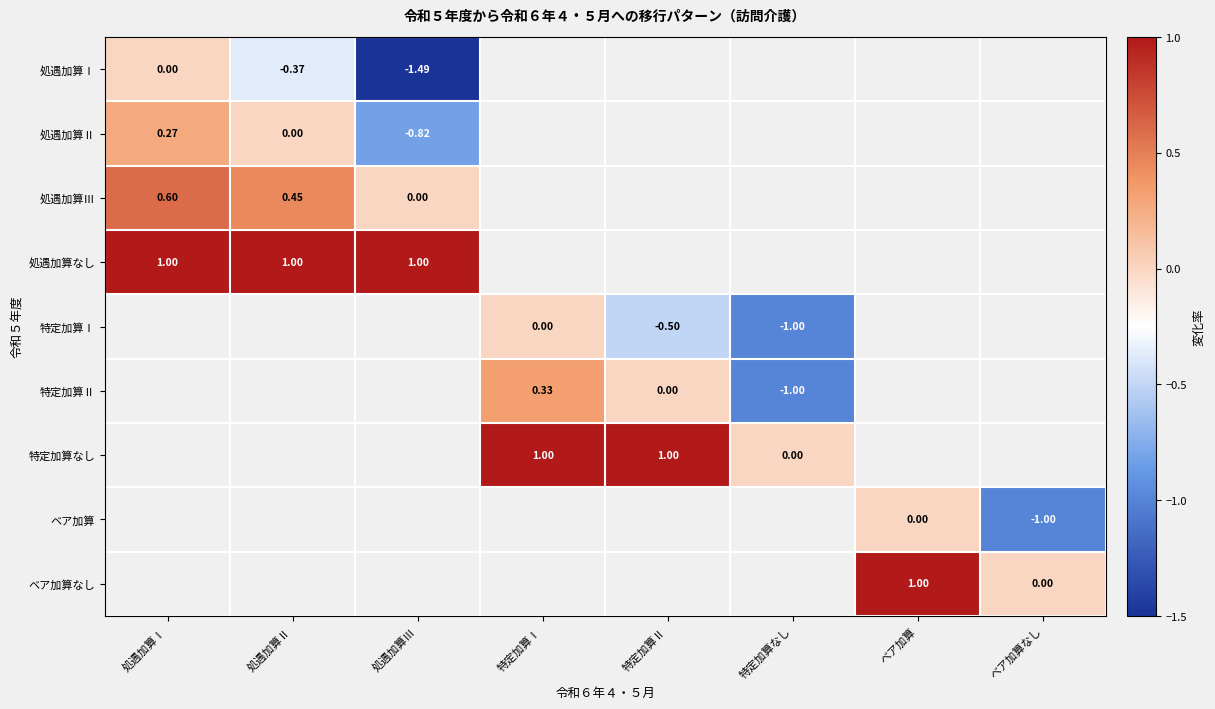

How many categories are shown in the chart?

8